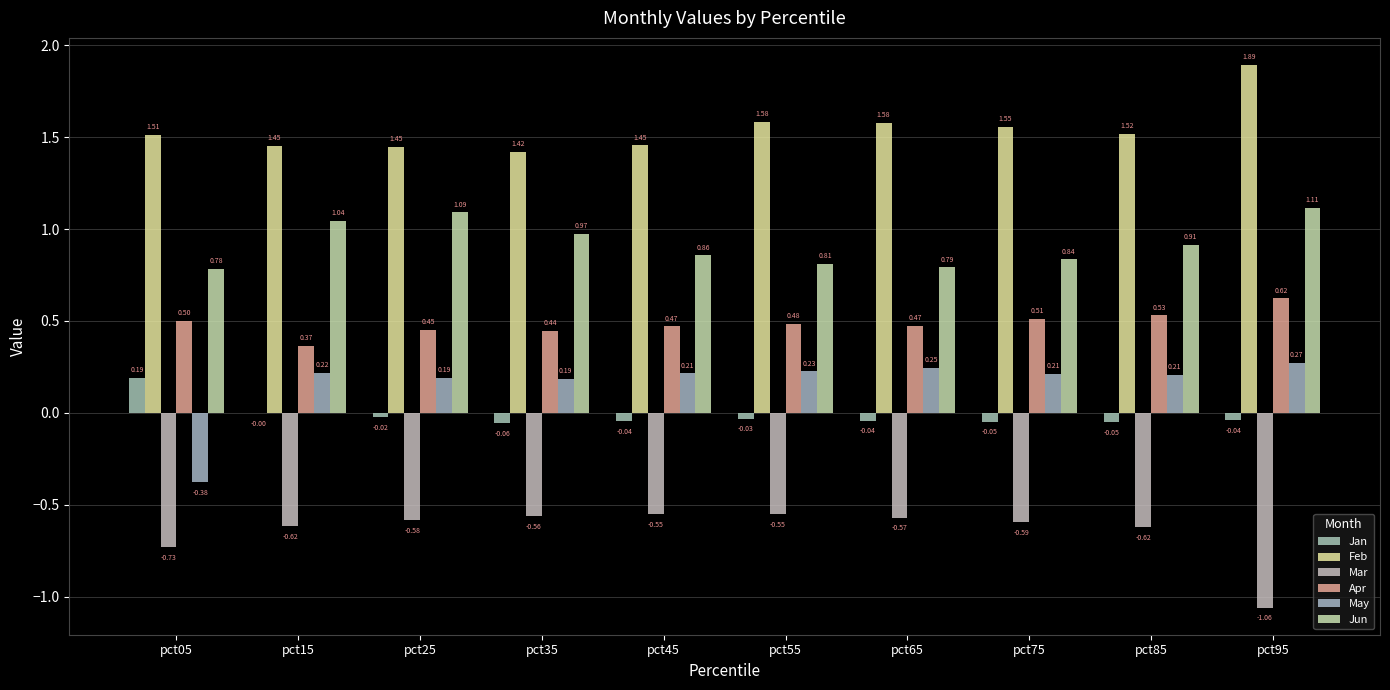

What is the difference between the highest and lowest values at pct95?

3.0